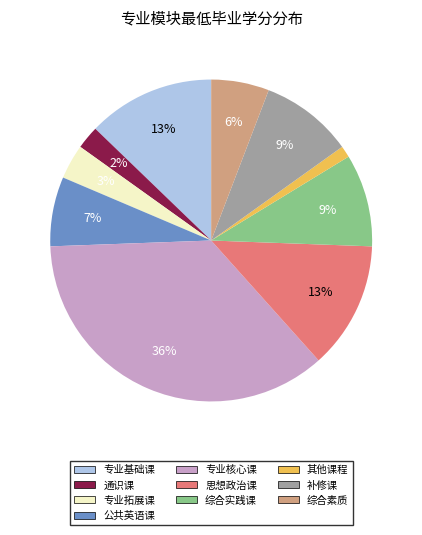

Is 其他课程 the majority of the pie?

No